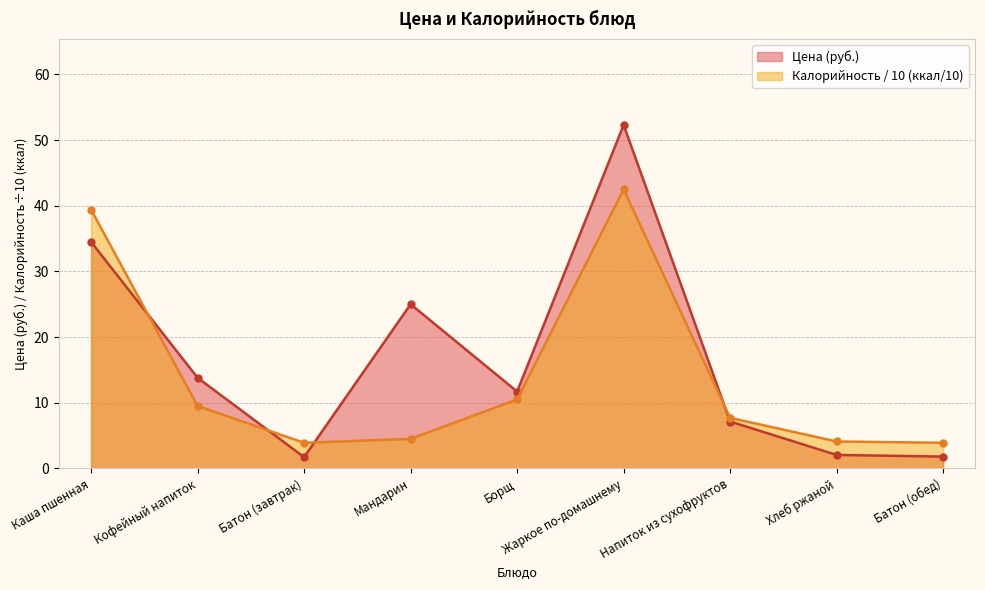

How many values in the Цена series are below 11?

4